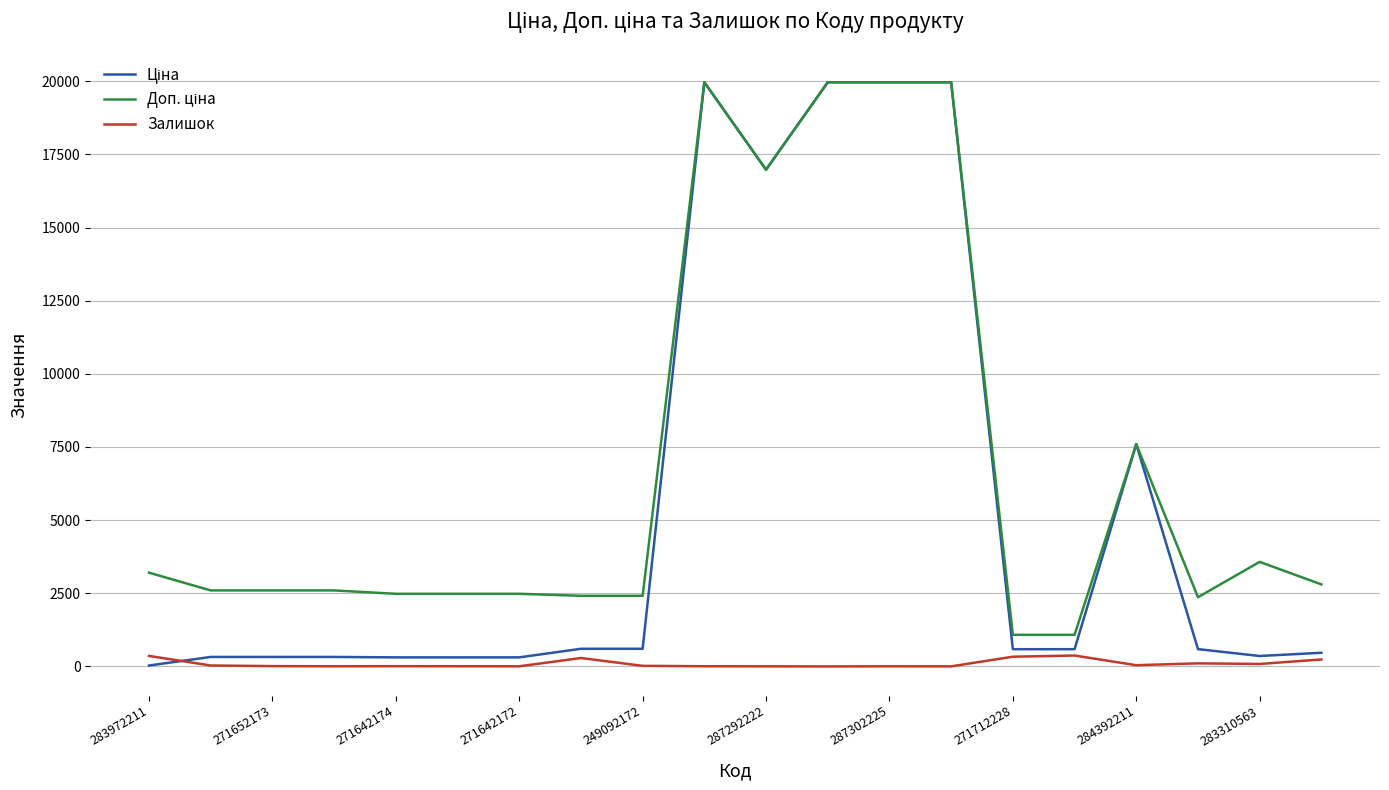

What is the maximum value shown in the chart?

19964.2